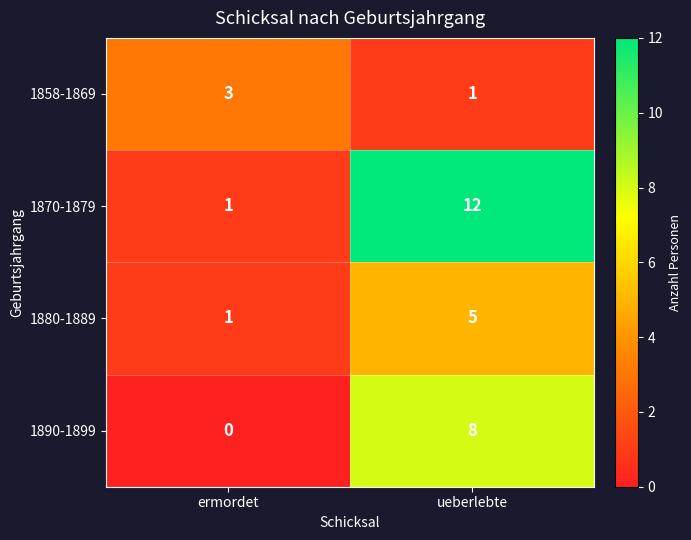

List the labels in order of 1880-1889 value, largest first.

ueberlebte, ermordet